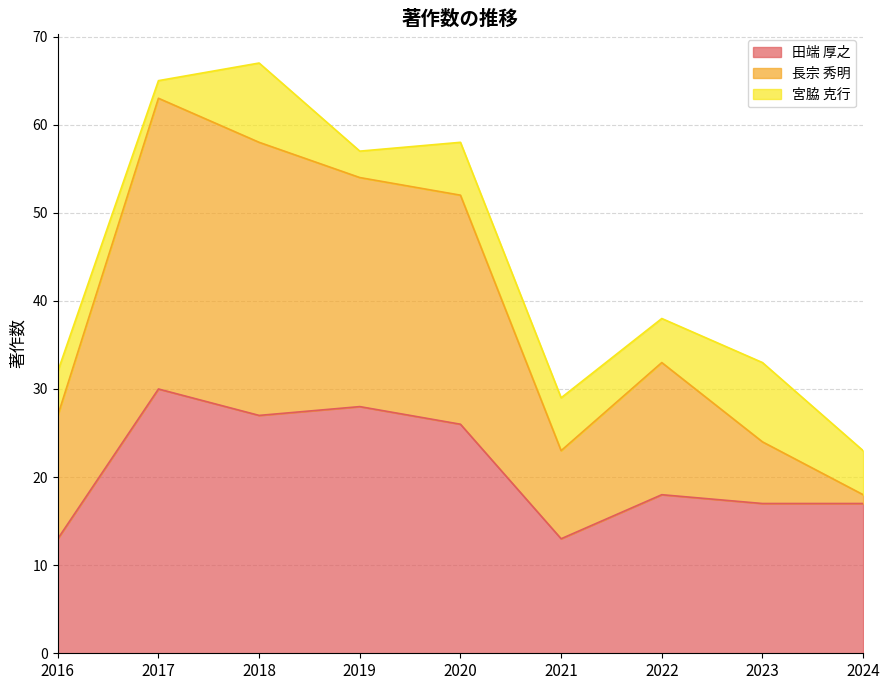

True or false: 田端 厚之 has a value of 13 at 2021.

True